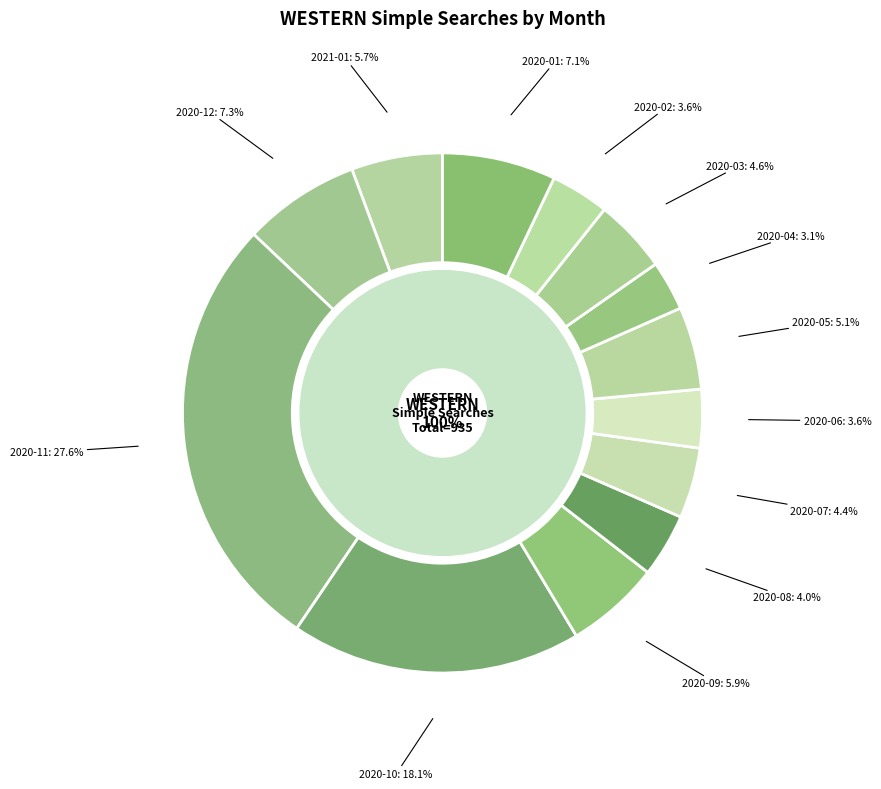

What is the ratio of the value at 2020-01 to the value at 2020-07?

1.6